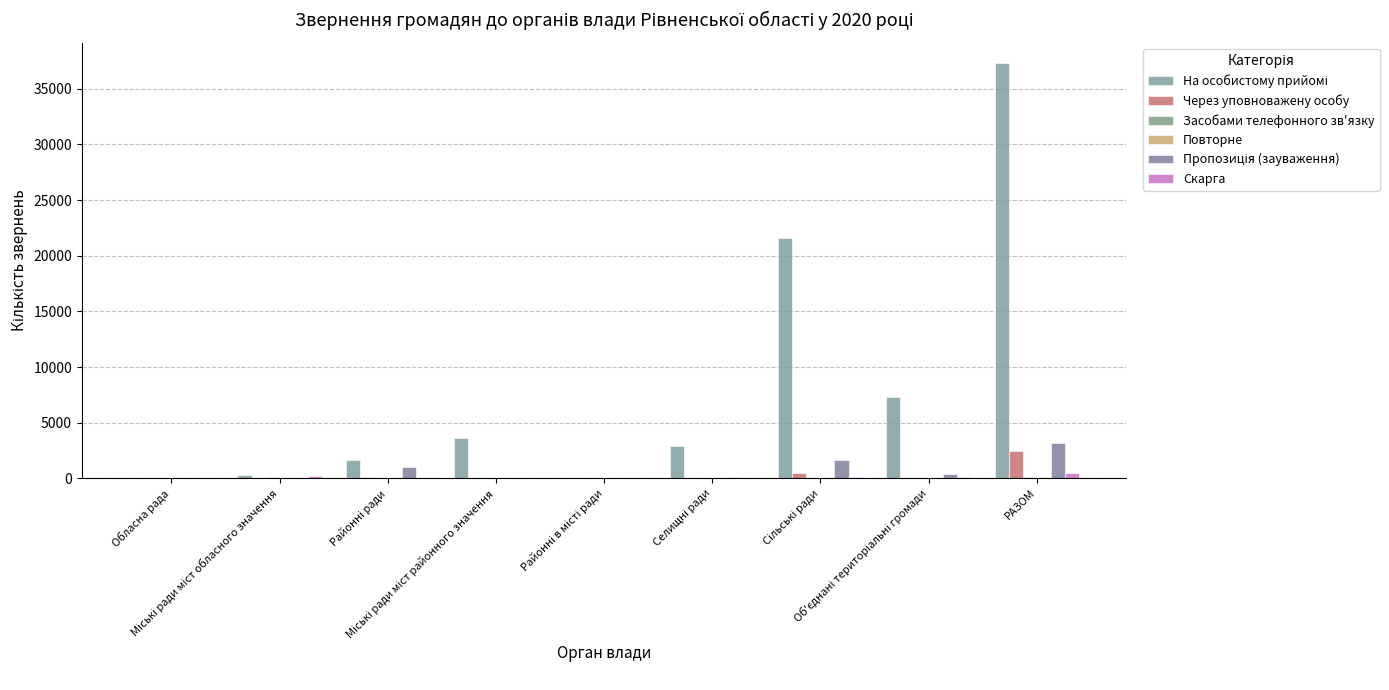

How many series are shown in this chart?

6